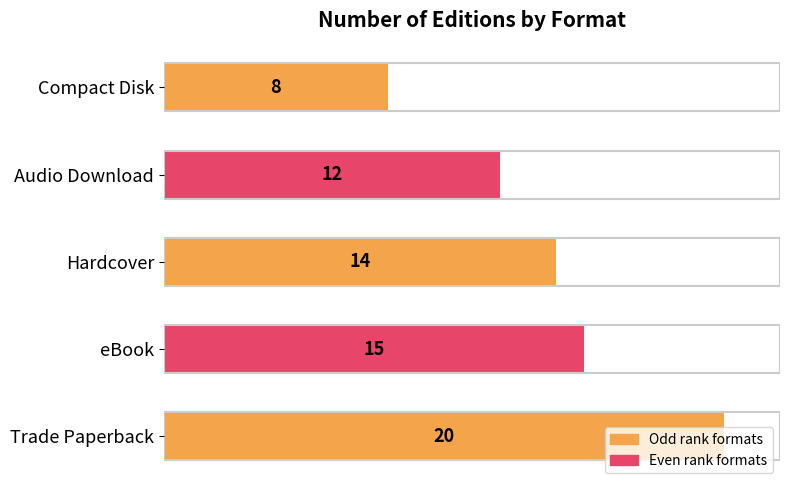

How many distinct data groups are displayed?

1